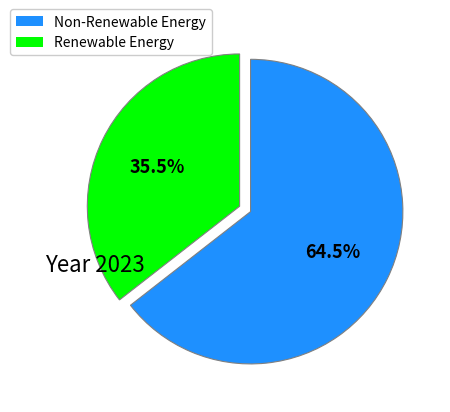

Is there any slice that represents more than half of the pie?

Yes